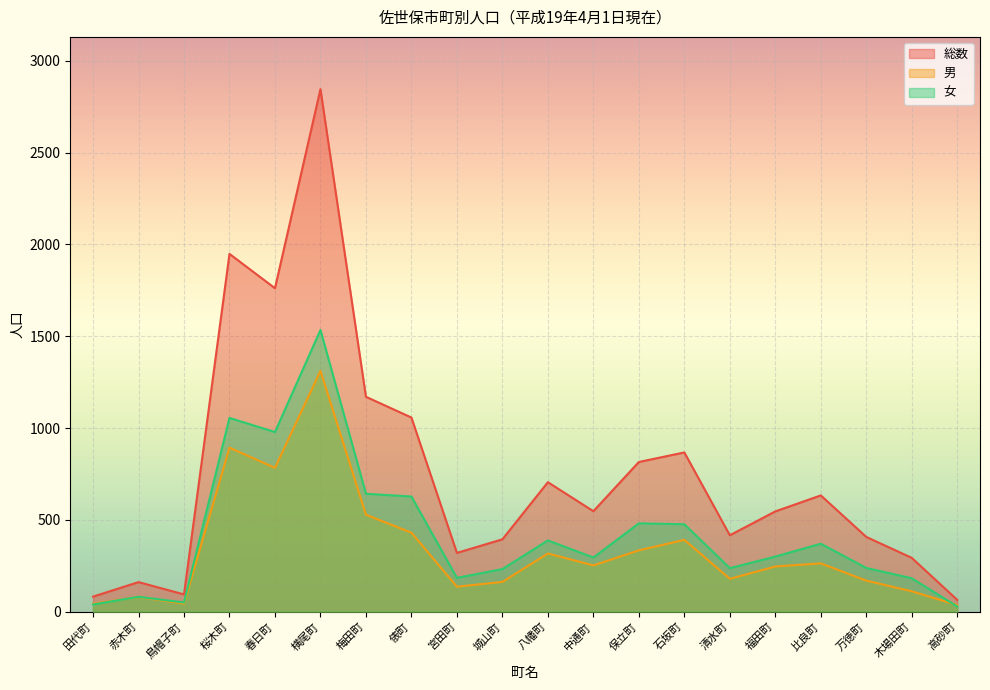

What is the difference between the highest and lowest values at 宮田町?

184